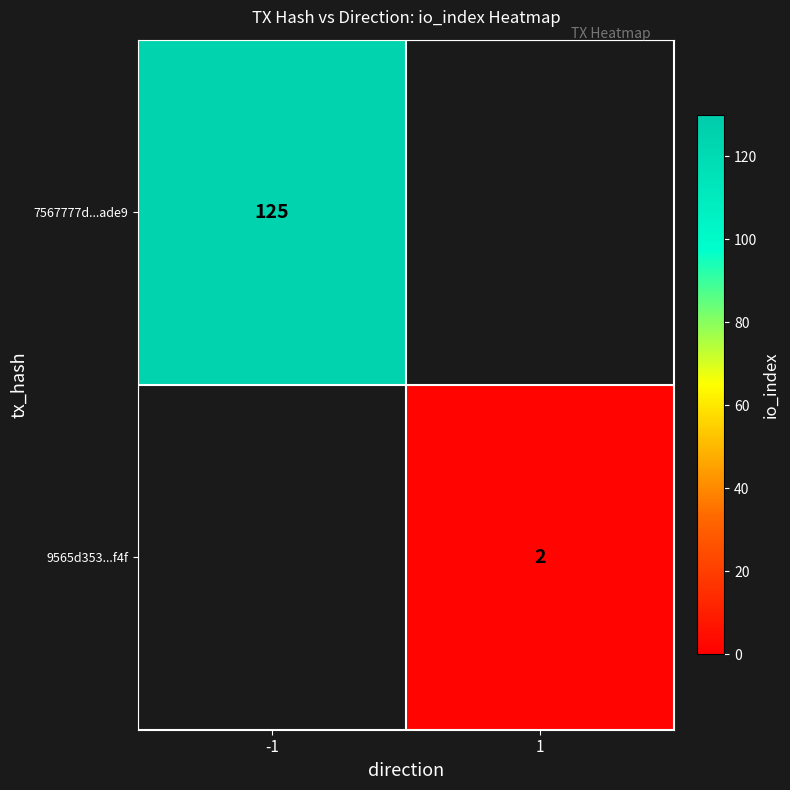

The 7567777d...ade9 series shows 201 at -1. True or false?

False